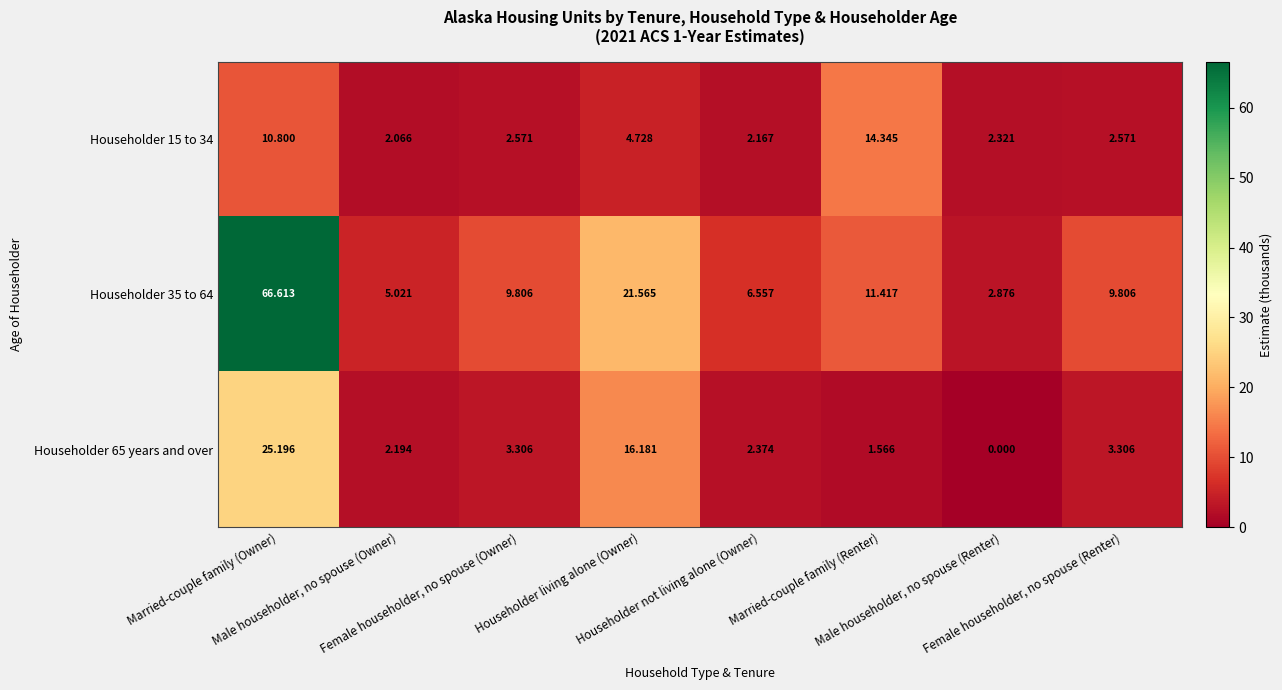

Reading left to right, what are all the values shown in this chart?

Householder 15 to 34: Married-couple family (Owner)=10.8	Male householder, no spouse (Owner)=2.1	Female householder, no spouse (Owner)=2.6	Householder living alone (Owner)=4.7	Householder not living alone (Owner)=2.2	Married-couple family (Renter)=14.3	Male householder, no spouse (Renter)=2.3	Female householder, no spouse (Renter)=2.6
Householder 35 to 64: Married-couple family (Owner)=66.6	Male householder, no spouse (Owner)=5.0	Female householder, no spouse (Owner)=9.8	Householder living alone (Owner)=21.6	Householder not living alone (Owner)=6.6	Married-couple family (Renter)=11.4	Male householder, no spouse (Renter)=2.9	Female householder, no spouse (Renter)=9.8
Householder 65 years and over: Married-couple family (Owner)=25.2	Male householder, no spouse (Owner)=2.2	Female householder, no spouse (Owner)=3.3	Householder living alone (Owner)=16.2	Householder not living alone (Owner)=2.4	Married-couple family (Renter)=1.6	Male householder, no spouse (Renter)=0.0	Female householder, no spouse (Renter)=3.3